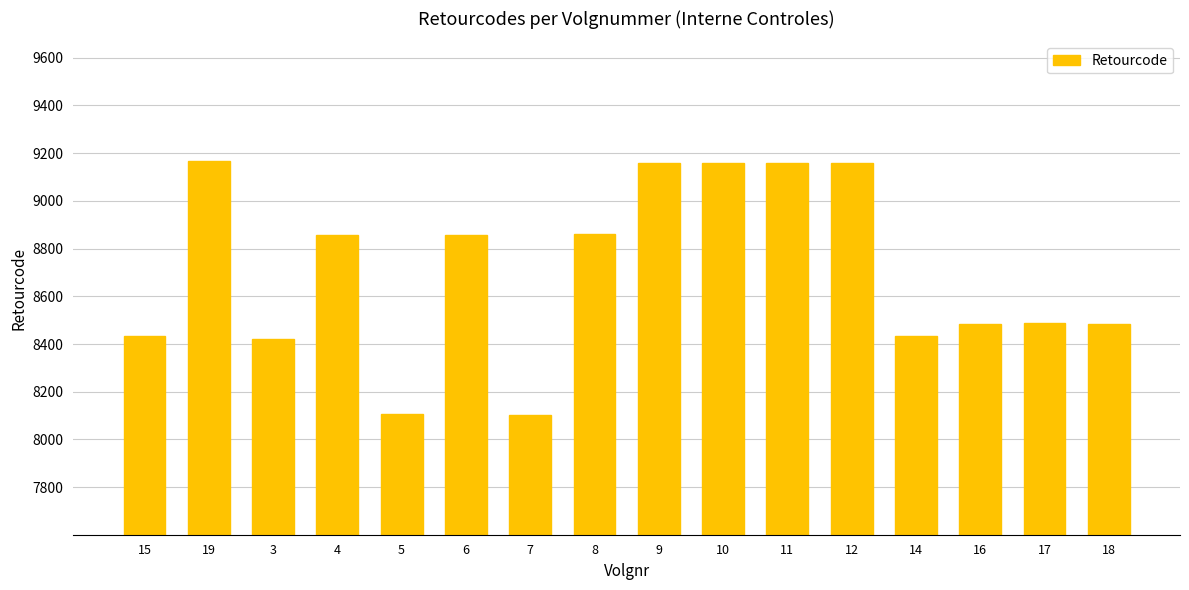

How many data points are less than 8857?

8